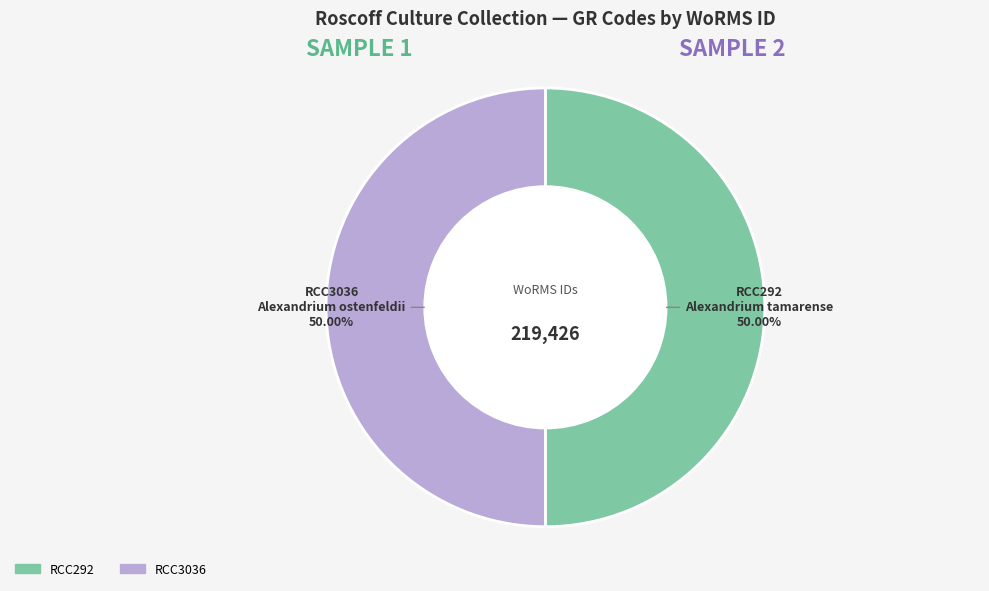

What is the ratio of the value at RCC3036 to the value at RCC292?

1.0